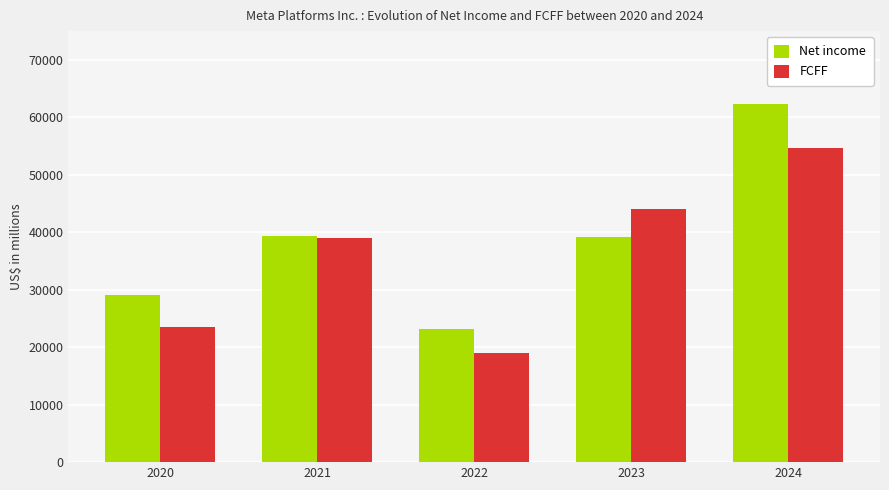

What is the difference between the highest and lowest values at 2023?

4984